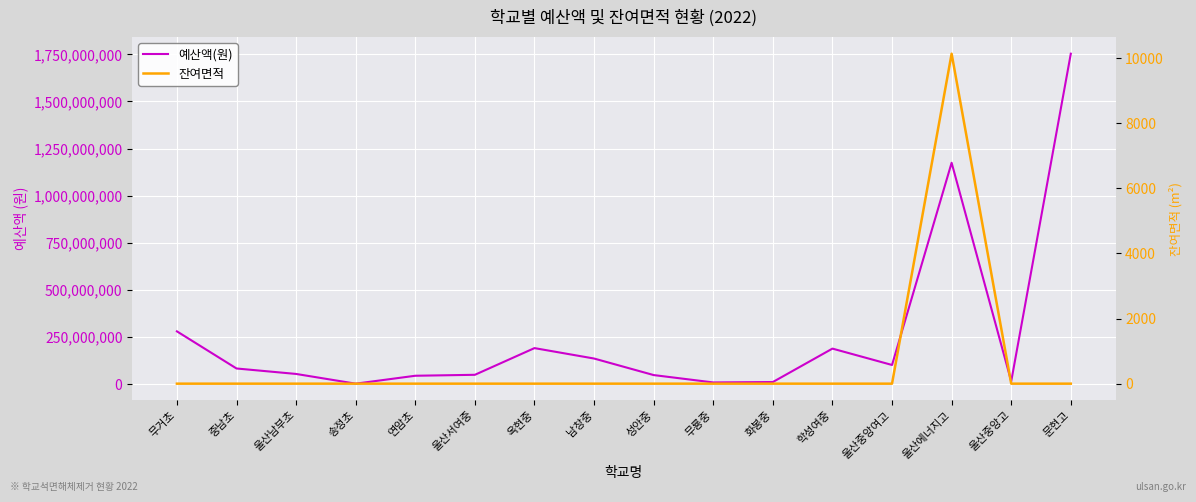

What position from the left is 울산에너지고?

14